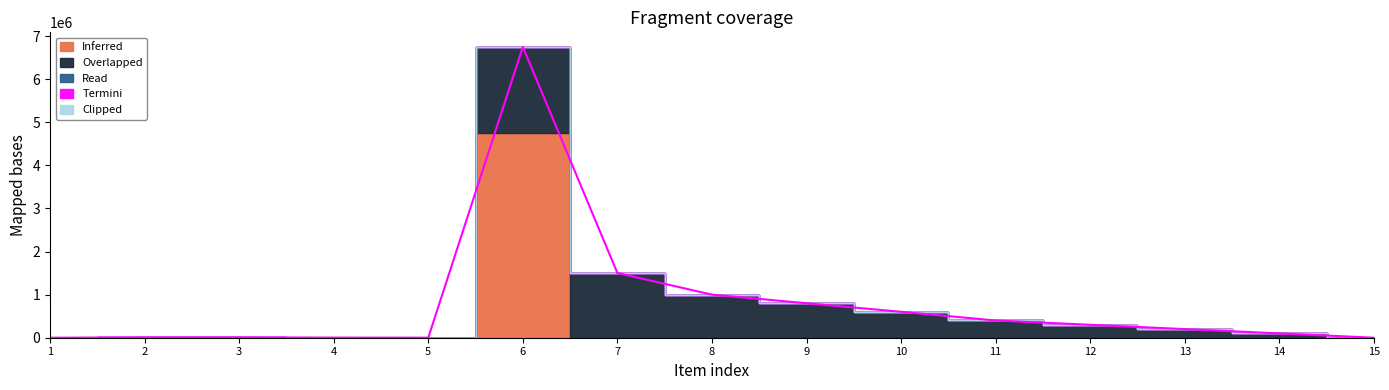

What are all the series names shown in the legend?

Inferred, Overlapped, Read, Termini, Clipped